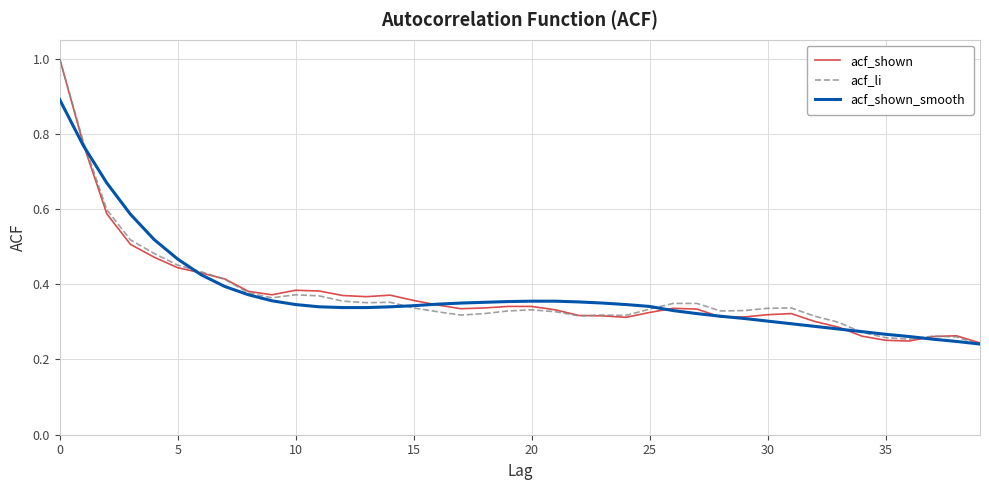

What are all the series names shown in the legend?

acf_shown, acf_li, acf_shown_smooth